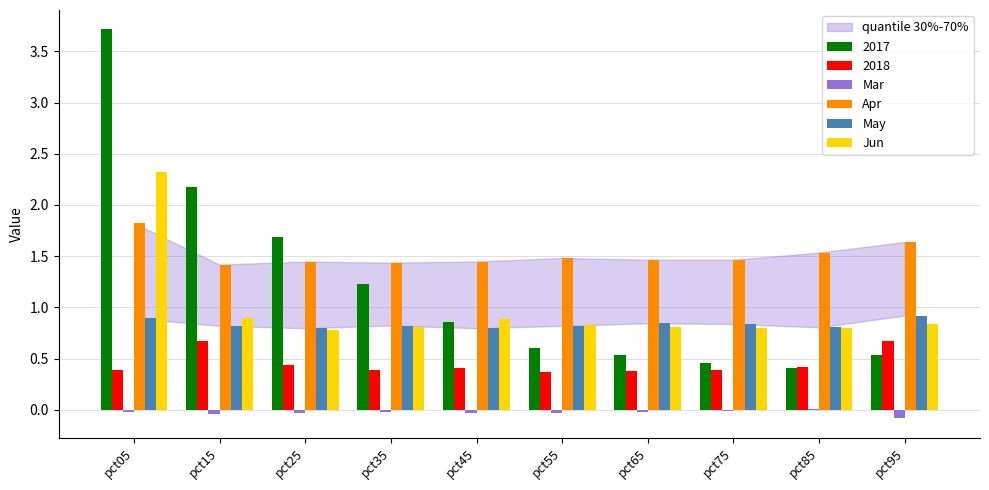

What is the maximum value shown in the chart?

3.7